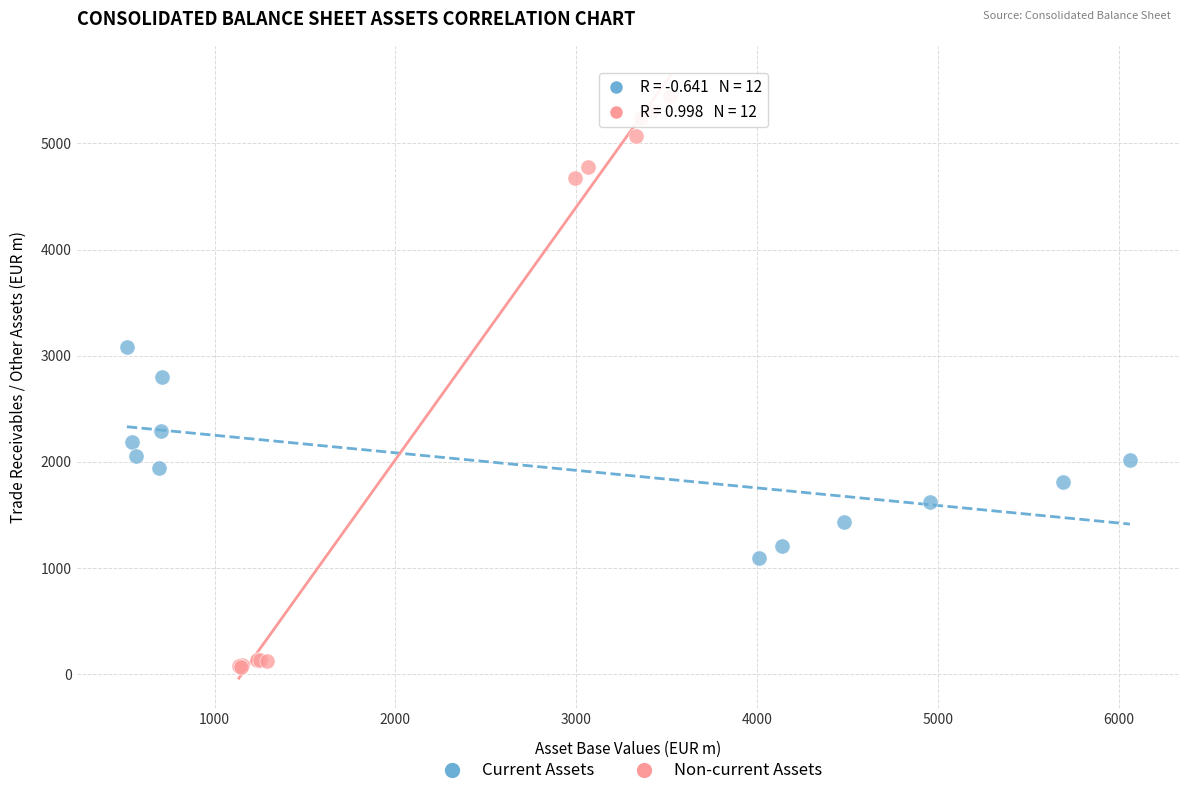

Which series reaches the minimum Y coordinate?

Non-current Assets